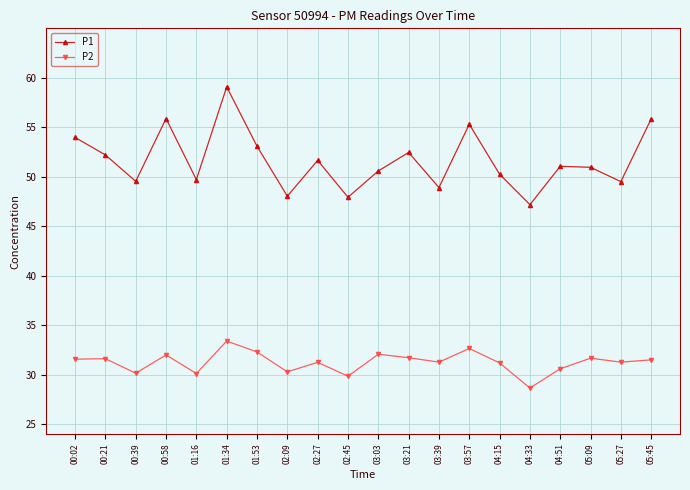

Is it true that P1 equals 72.4 at 02:27?

False